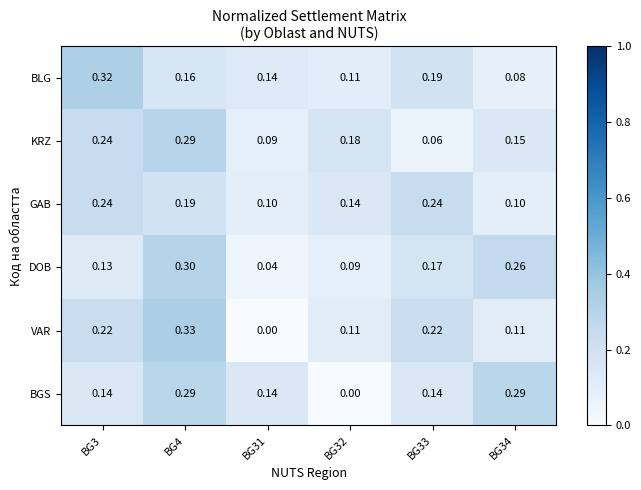

Is the value of BLG at BG4 greater than the value of VAR at BG33?

No